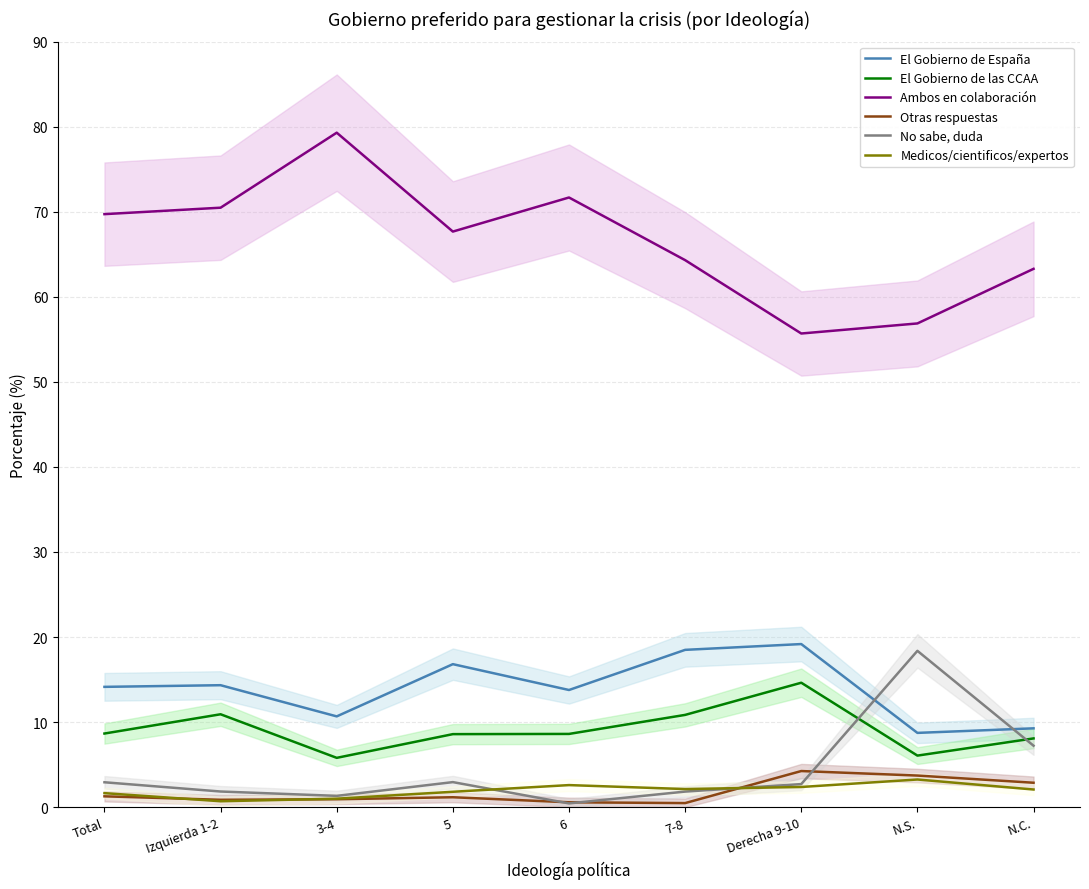

Rank the series by their maximum value, from lowest to highest.

Medicos/cientificos/expertos, Otras respuestas, El Gobierno de las CCAA, No sabe, duda, El Gobierno de España, Ambos en colaboración